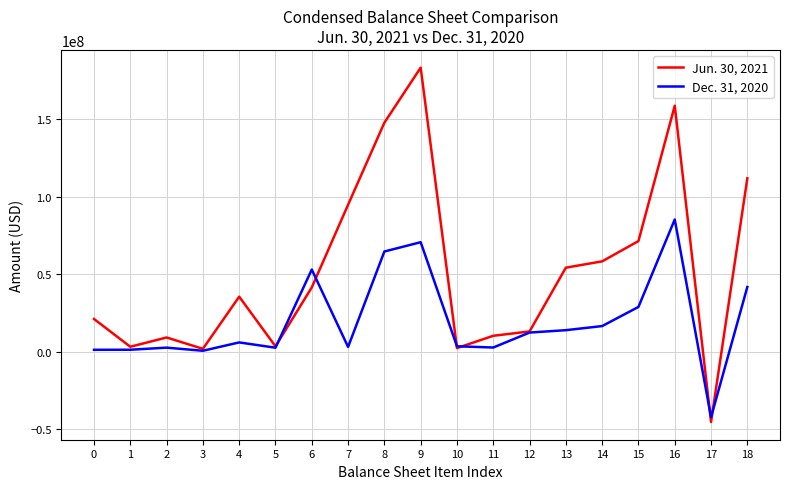

Which label corresponds to the smallest value in the chart?

17